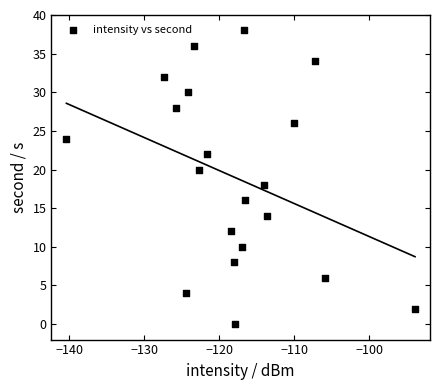

What is the range of Y values (max minus min)?

38